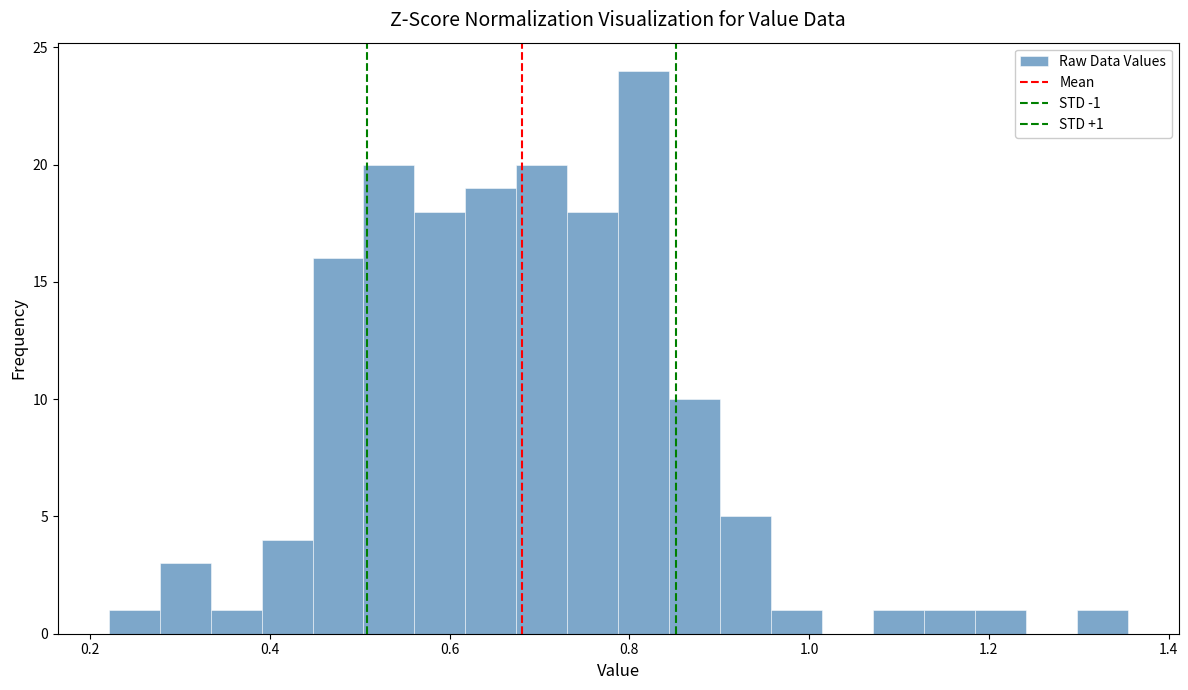

Around what value on the x-axis is the tallest bar? Give the approximate position of its centre, as read against the axis.

0.82